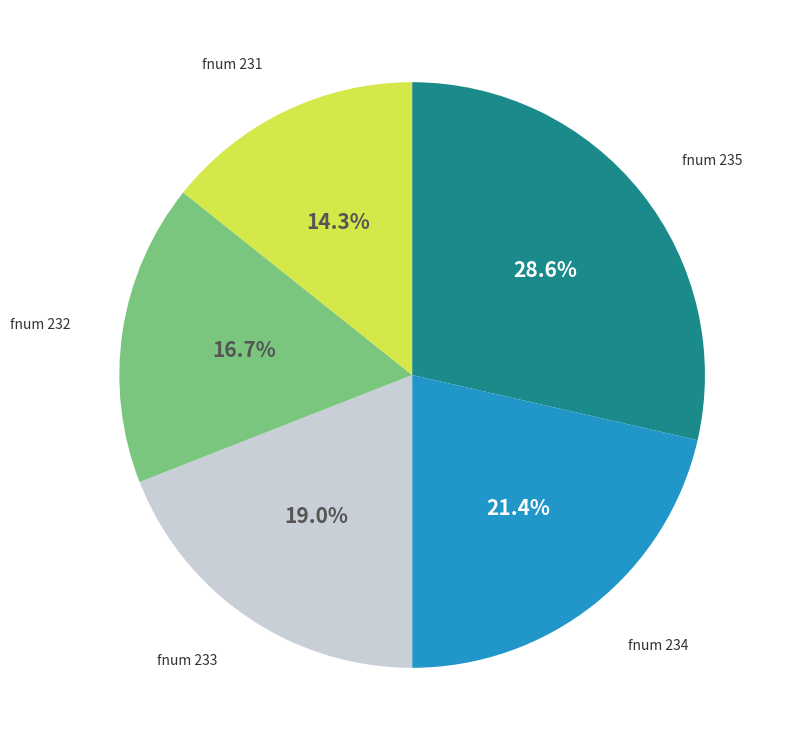

Count the number of slices in the pie.

5